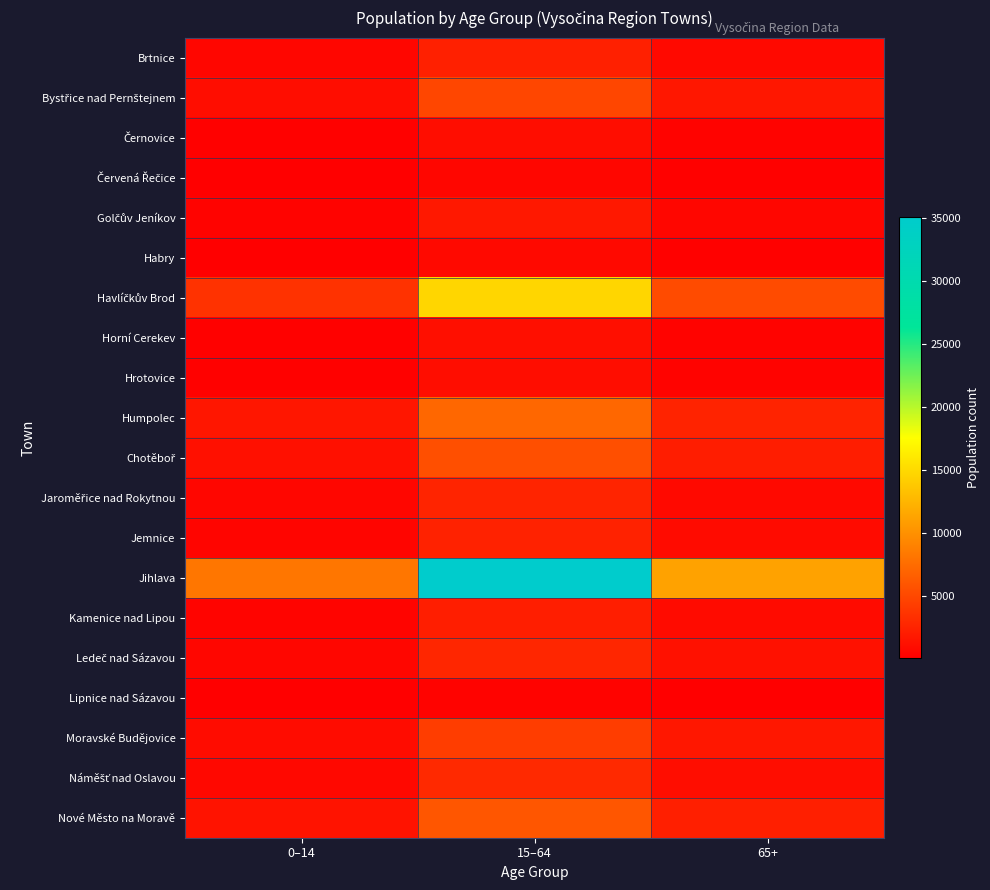

Which has a higher value, 15–64 or 65+?

15–64